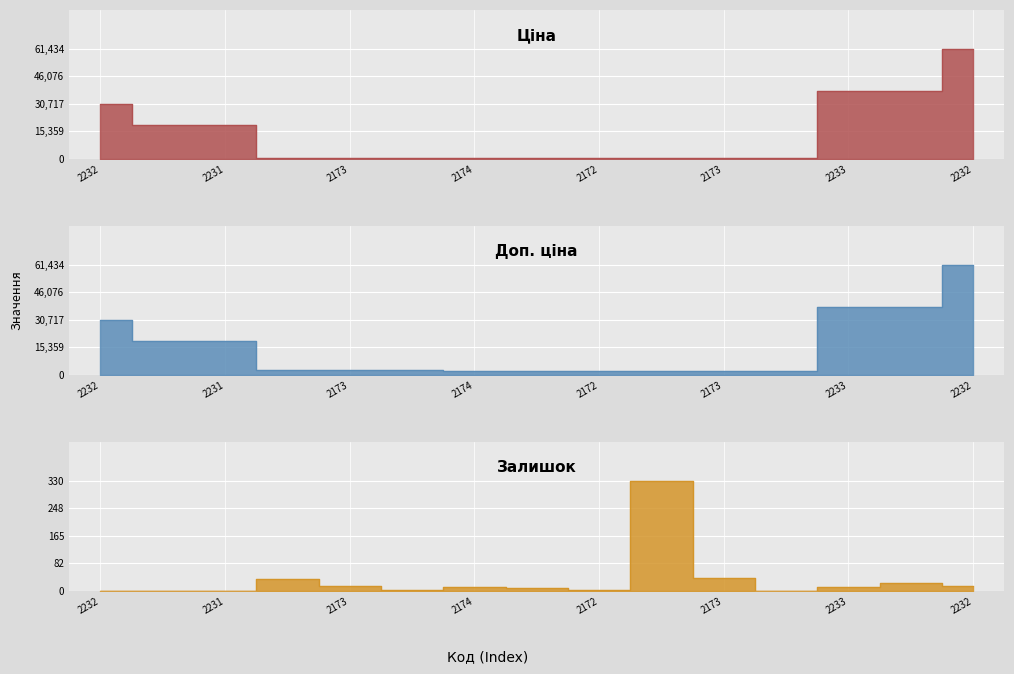

True or false: Доп. ціна and Залишок cross at least once.

False